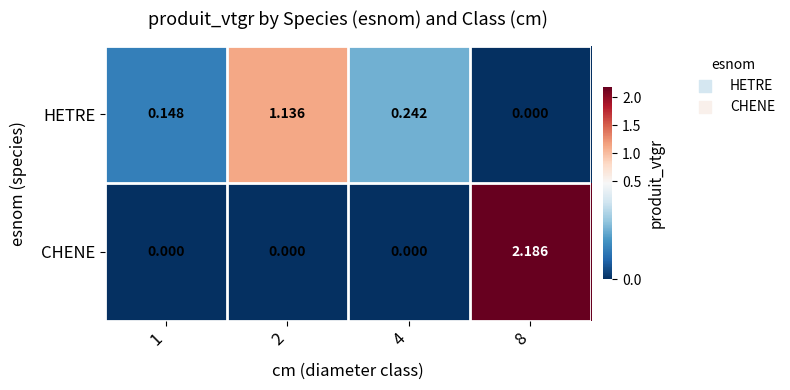

List the series in order of their peak value, highest first.

CHENE, HETRE